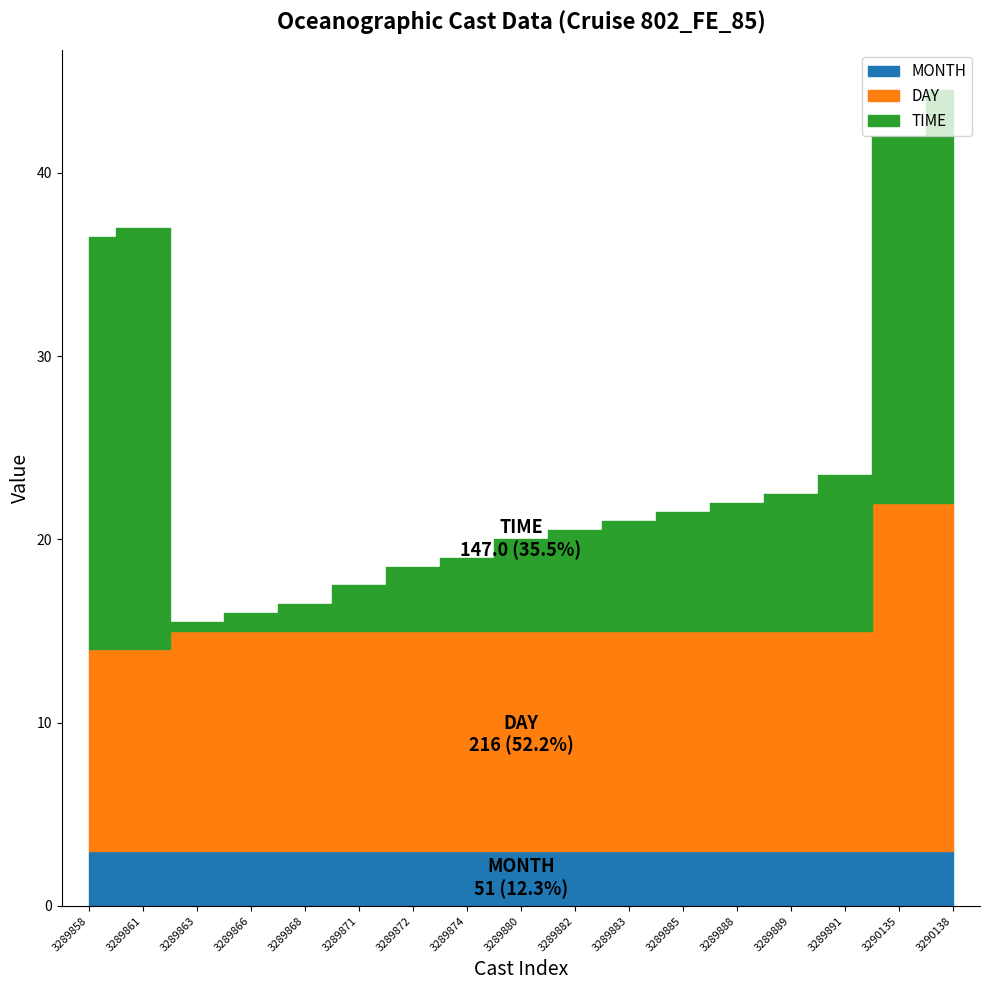

Reading left to right, extract all data points from this chart.

TIME: 22.5	23.0	0.5	1.0	1.5	2.5	3.5	4.0	5.0	5.5	6.0	6.5	7.0	7.5	8.5	20.0	22.5
DAY: 11.0	11.0	12.0	12.0	12.0	12.0	12.0	12.0	12.0	12.0	12.0	12.0	12.0	12.0	12.0	19.0	19.0
MONTH: 3.0	3.0	3.0	3.0	3.0	3.0	3.0	3.0	3.0	3.0	3.0	3.0	3.0	3.0	3.0	3.0	3.0